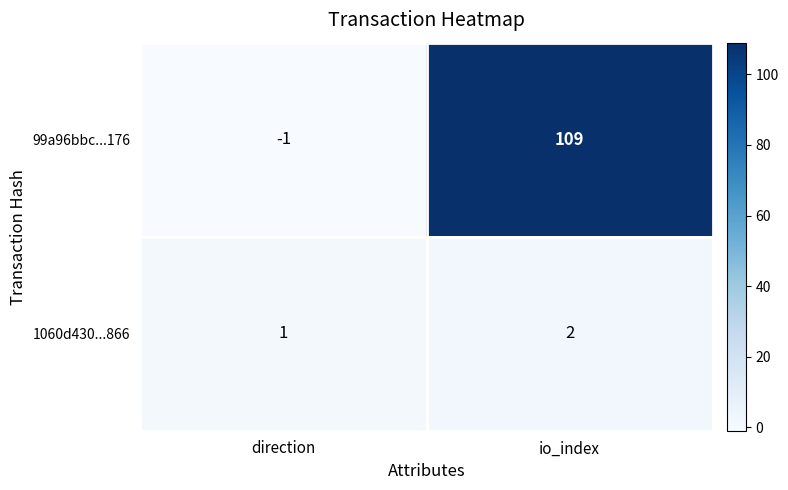

List the labels in order of 1060d430...866 value, largest first.

io_index, direction